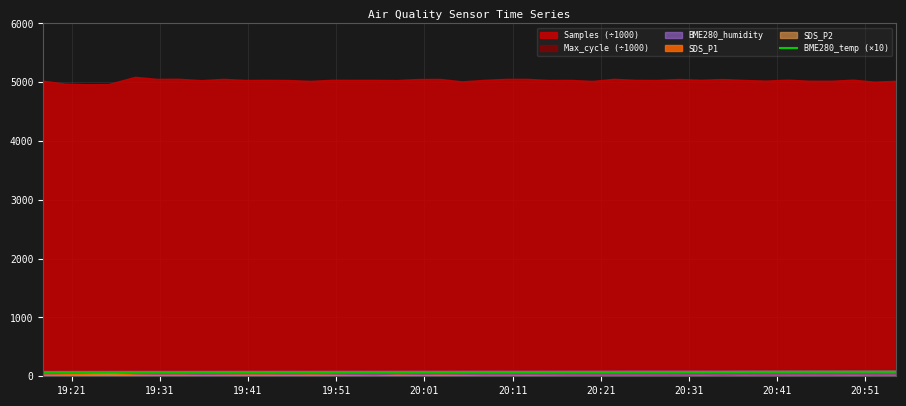

What is the difference between the second highest and second lowest values?

11.9